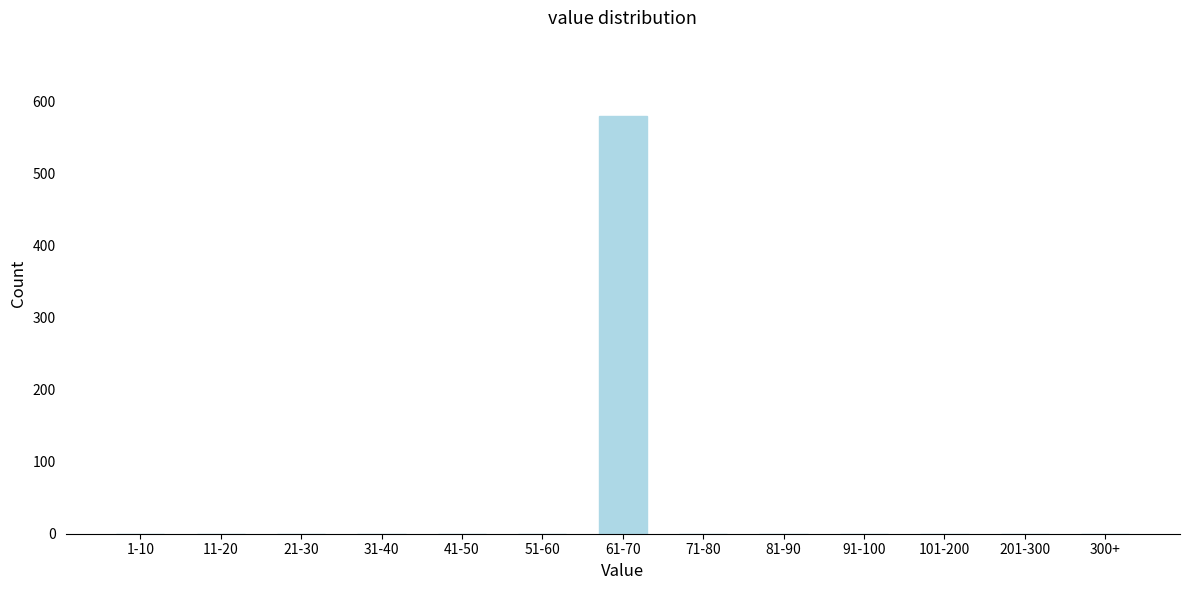

Reading left to right, what are all the values shown in this chart?

1-10=0	11-20=0	21-30=0	31-40=0	41-50=0	51-60=0	61-70=580	71-80=0	81-90=0	91-100=0	101-200=0	201-300=0	300+=0